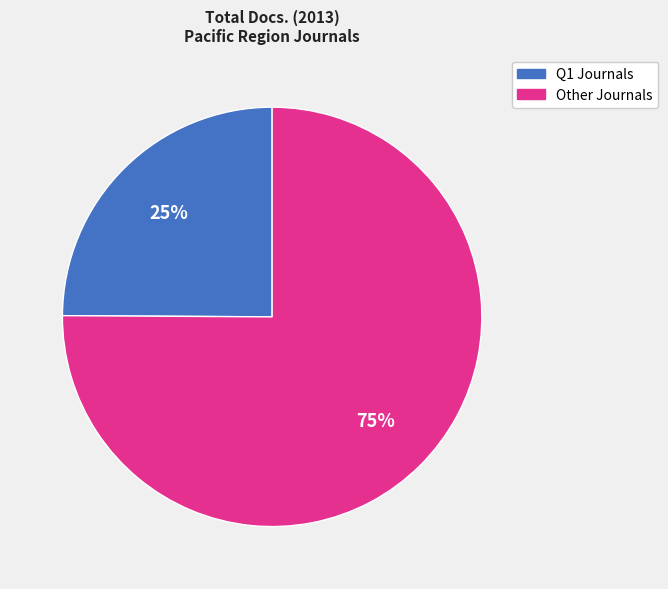

Does any single category account for the majority?

Yes